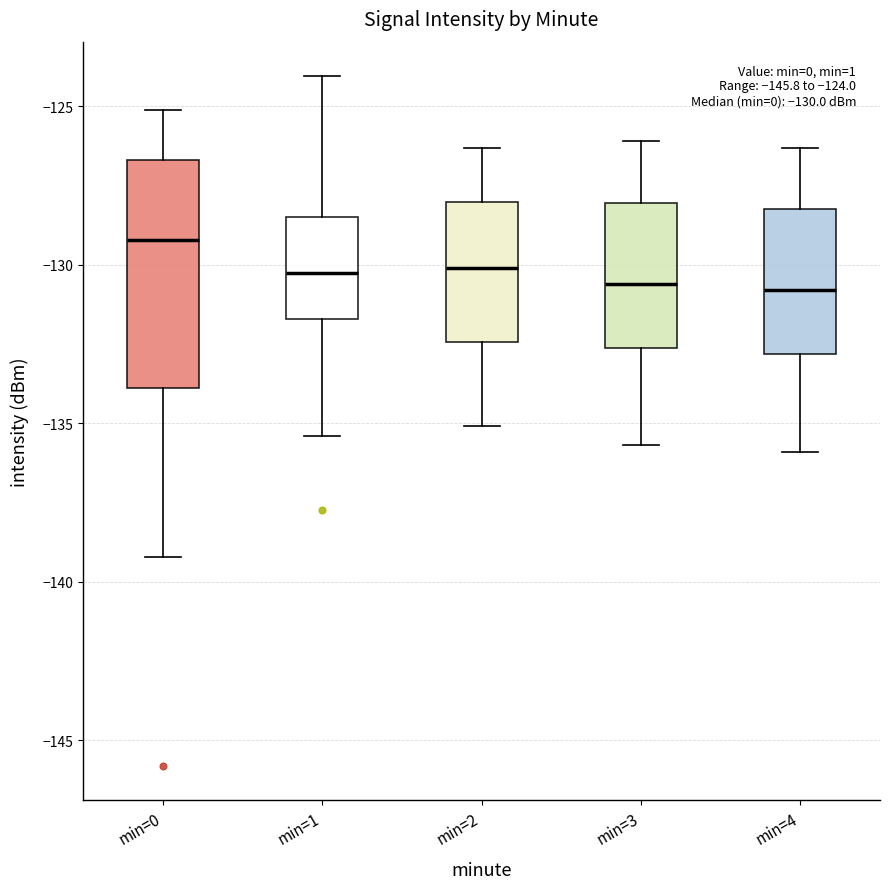

Comparing the boxes themselves (not the whiskers), which one is the tallest?

min=0